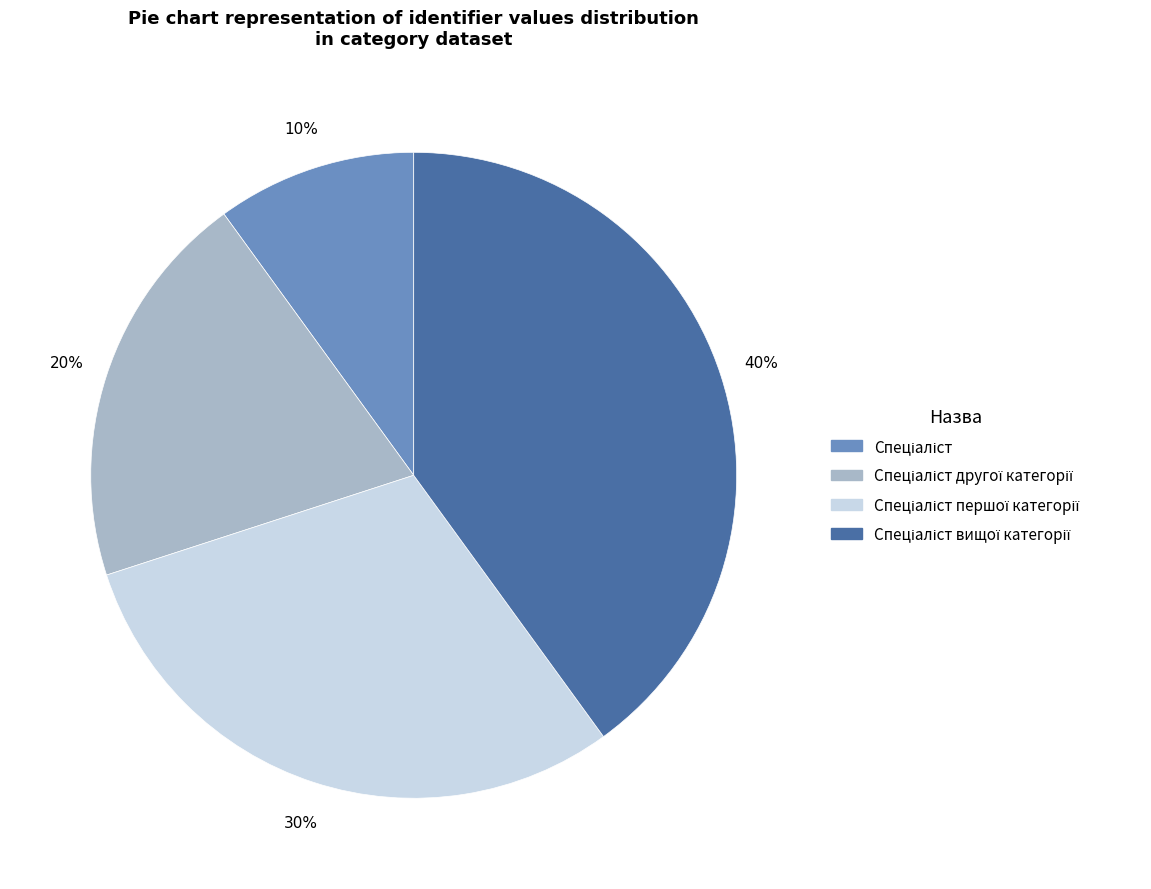

Does any single category account for the majority?

No